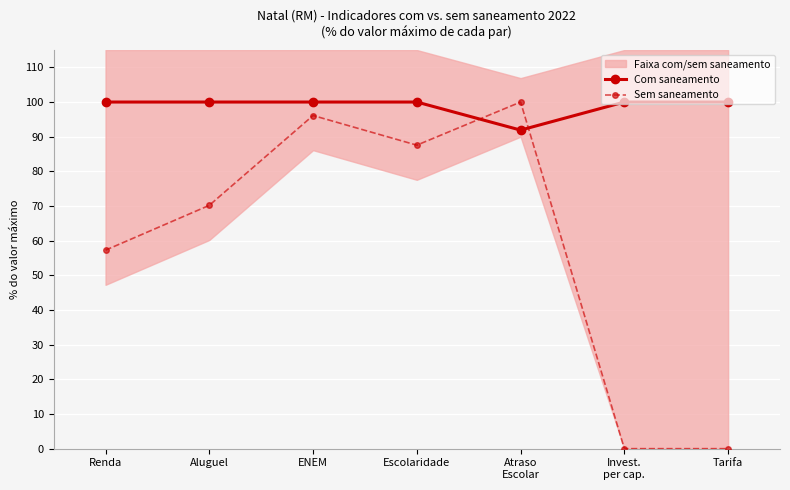

How many data points does each series have?

7